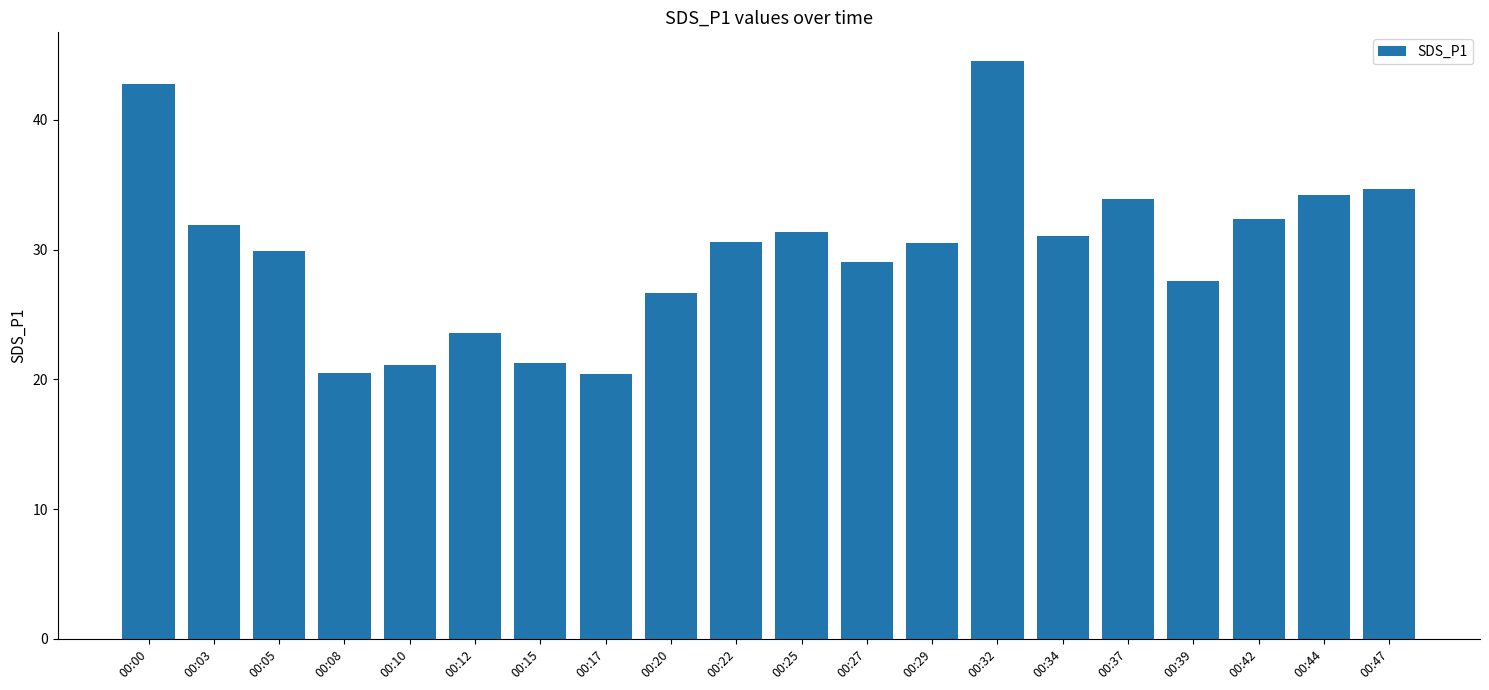

Are the bars horizontal?

No